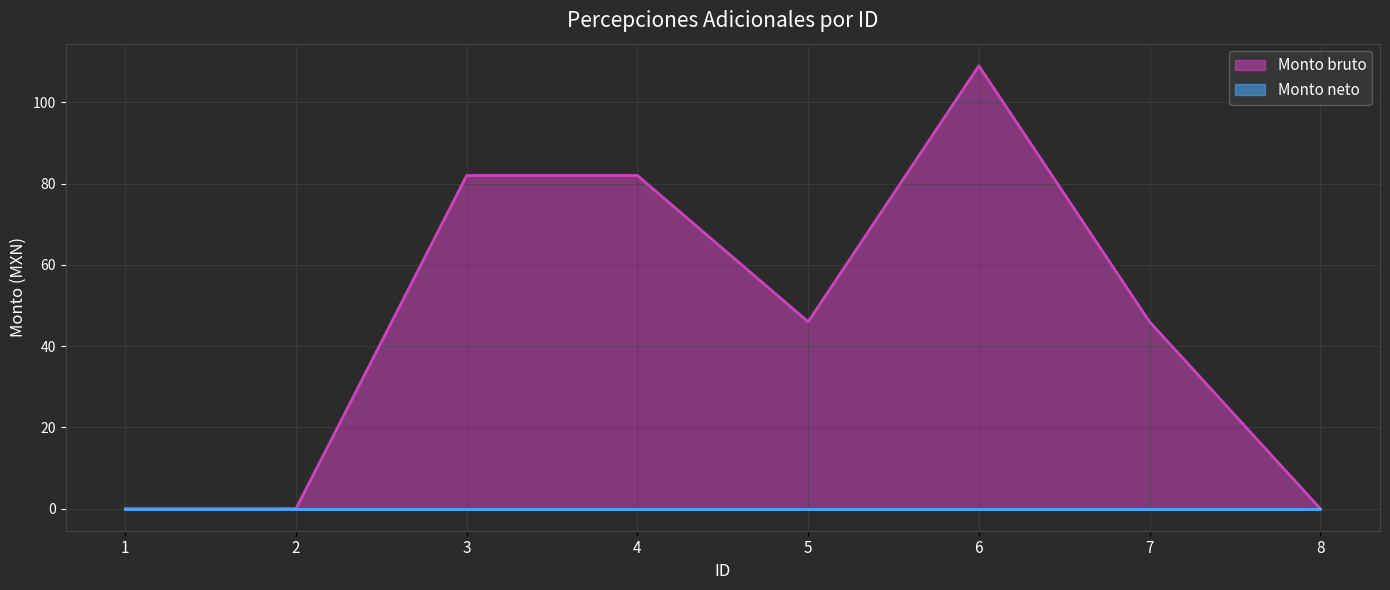

Rank the categories by value from lowest to highest.

1, 2, 8, 5, 7, 3, 4, 6